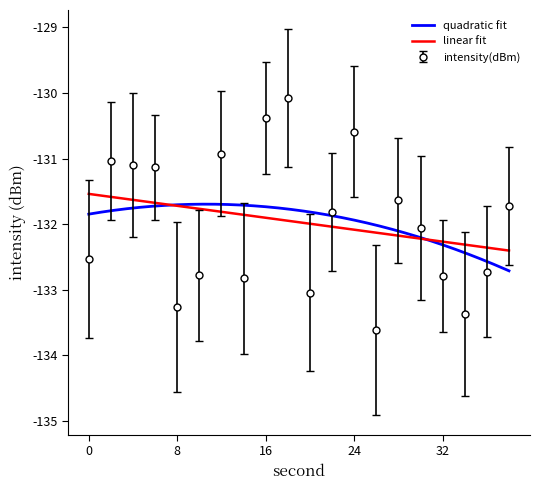

True or false: the data shows -133.0 at 20.

True